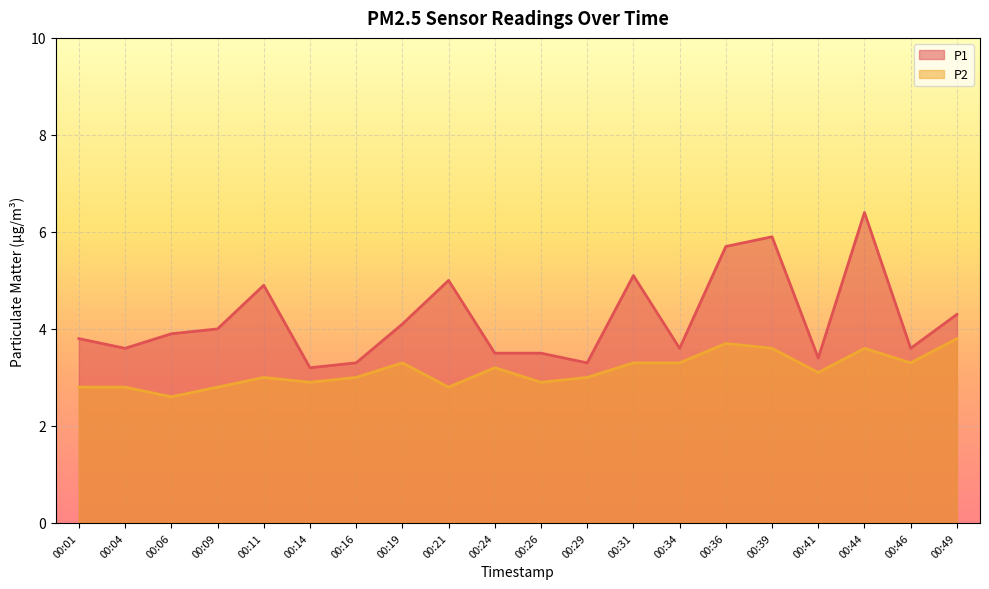

What is the difference between the maximum and second lowest values in the P2 series?

1.0